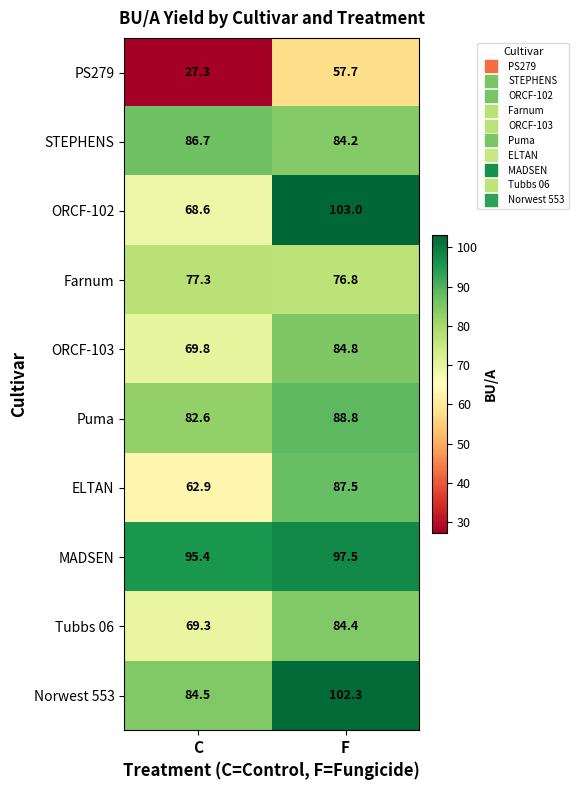

What is the sum of all Tubbs 06 values?

153.7